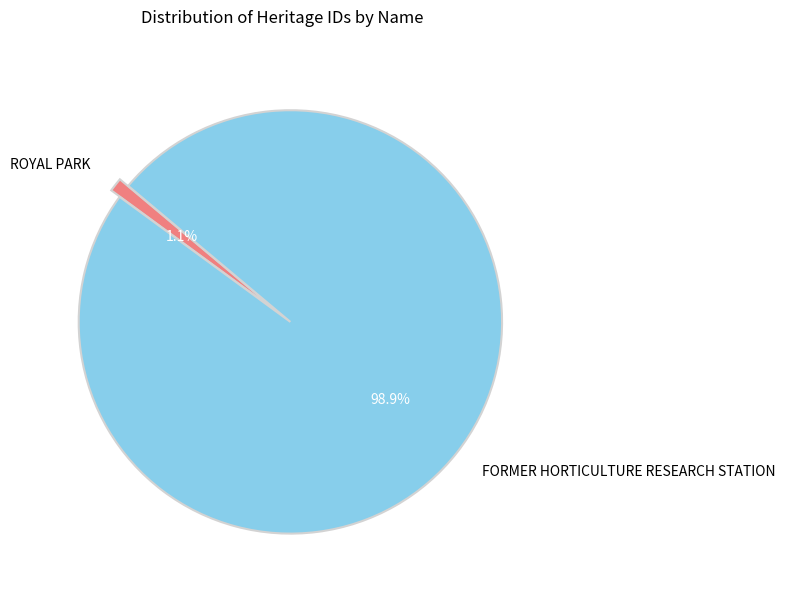

How many slices are in this pie chart?

2